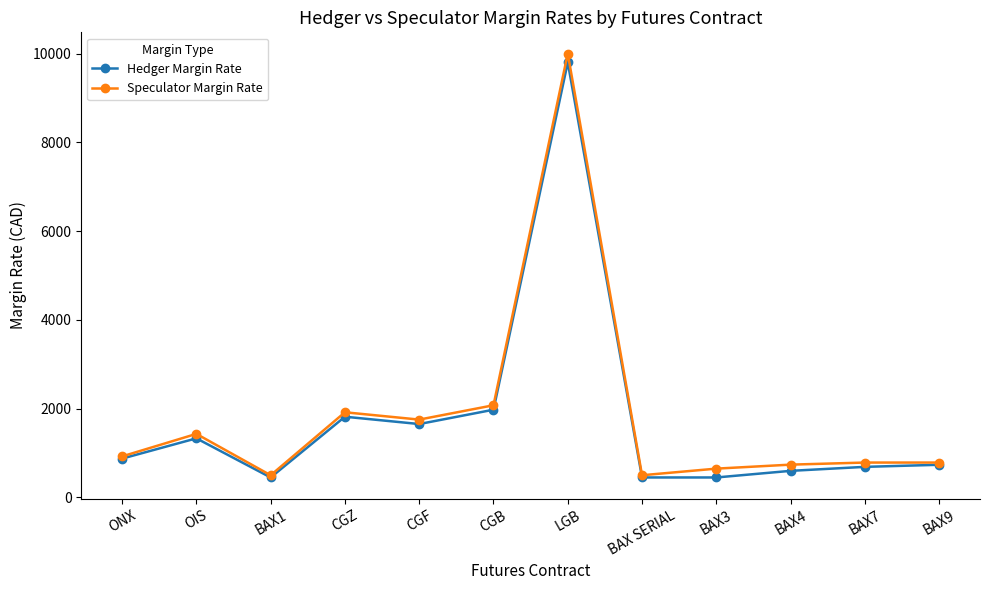

What is the sum of the Hedger Margin Rate values at BAX9 and CGB?

2711